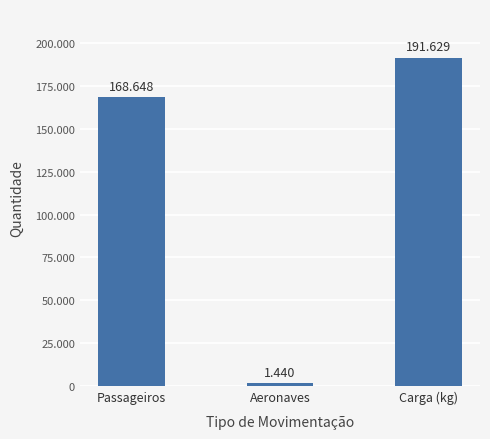

Reading left to right, what are all the values shown in this chart?

168648	1440	191629